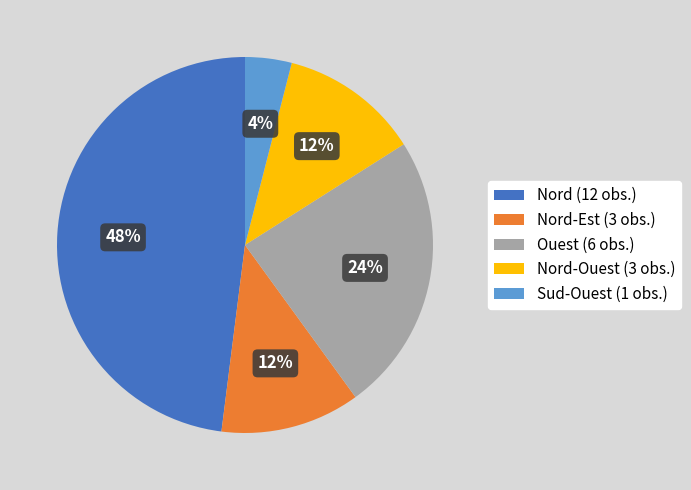

Is the sum of Nord-Est (3 obs.) and Sud-Ouest (1 obs.) greater than half?

No